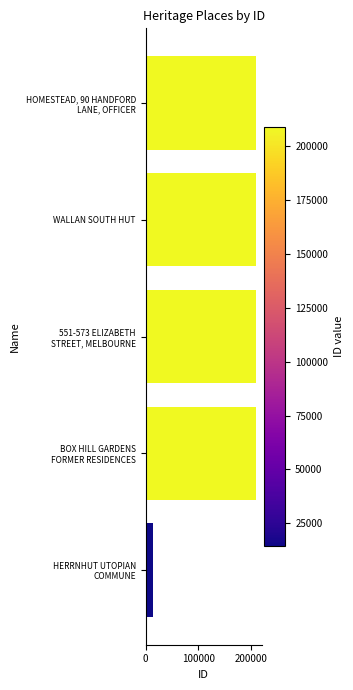

Does the chart contain stacked bars?

No